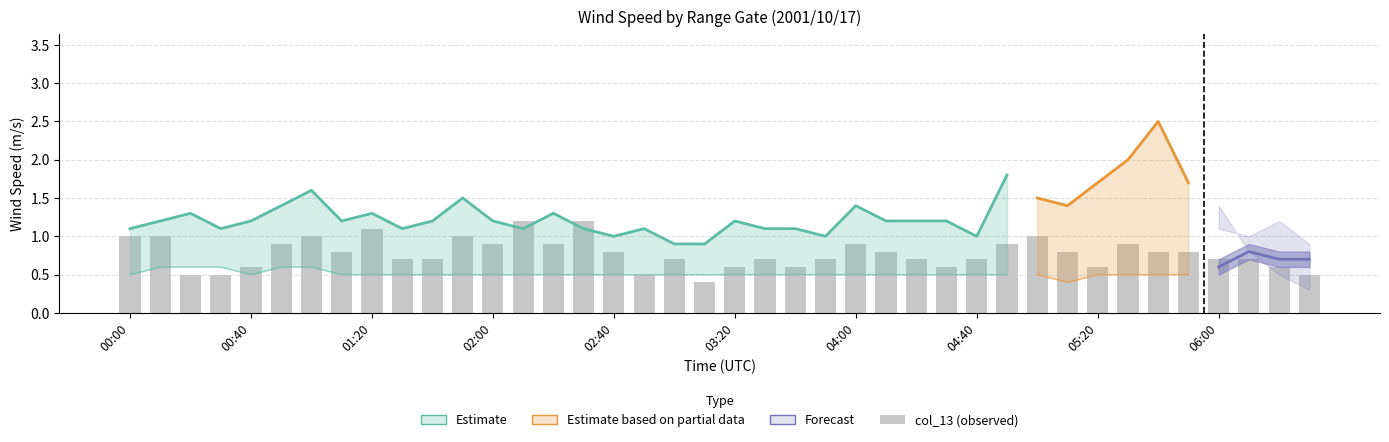

The value at 33 is 0.9. True or false?

True